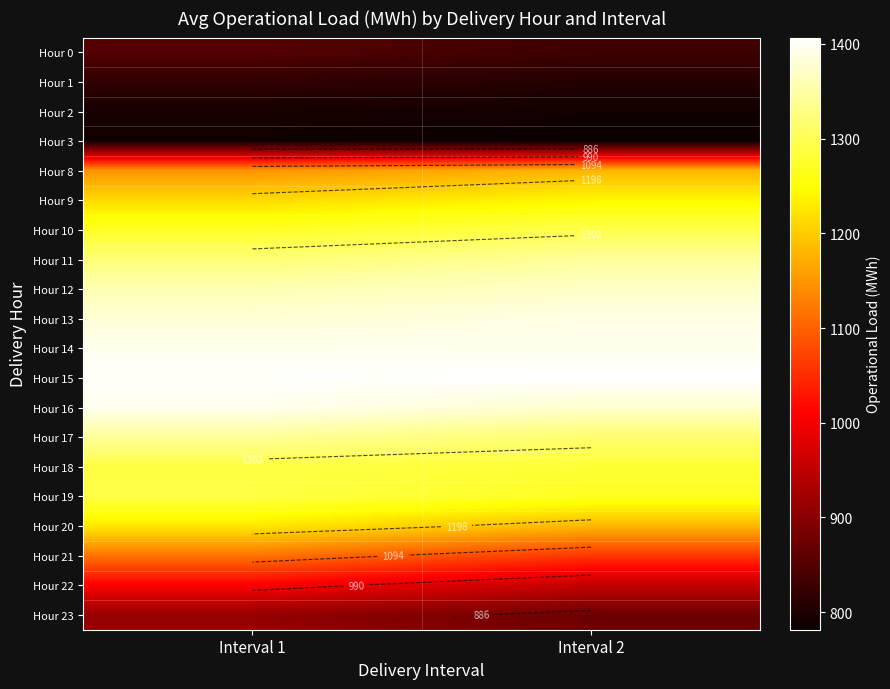

What is the smallest value displayed?

781.5